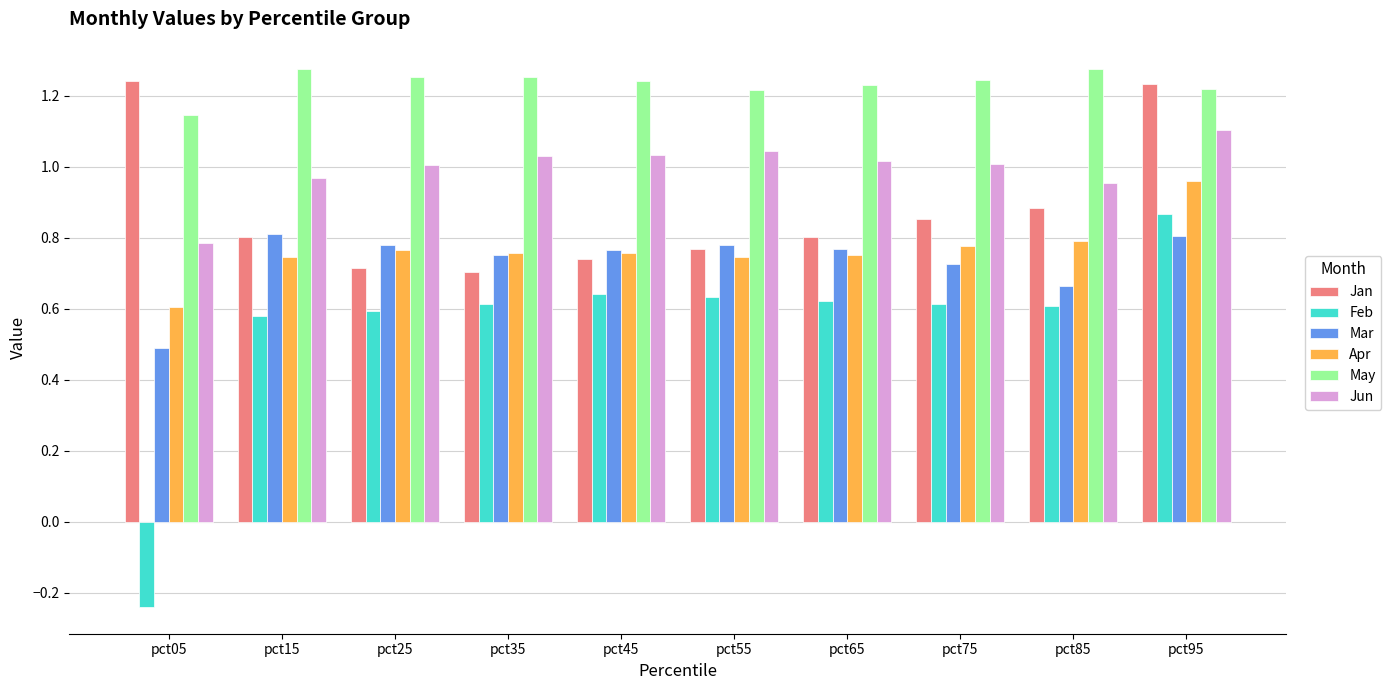

Is it true that Feb equals 0.5 at pct95?

False